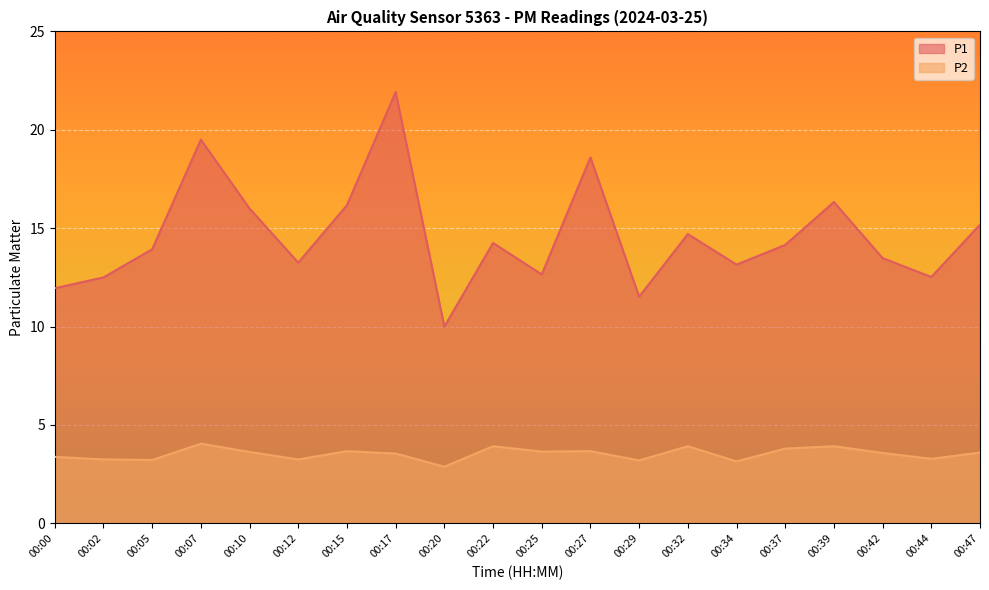

Which category has the highest value in the P2 series?

00:07